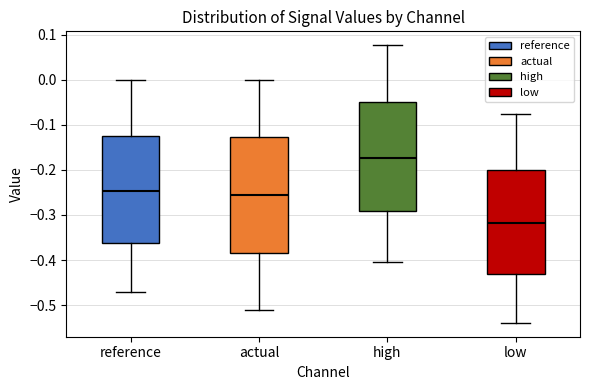

Where does the upper whisker of the box for reference end on the y-axis? The values are not printed on the chart, so give them approximately, as read against the axis.

0.00